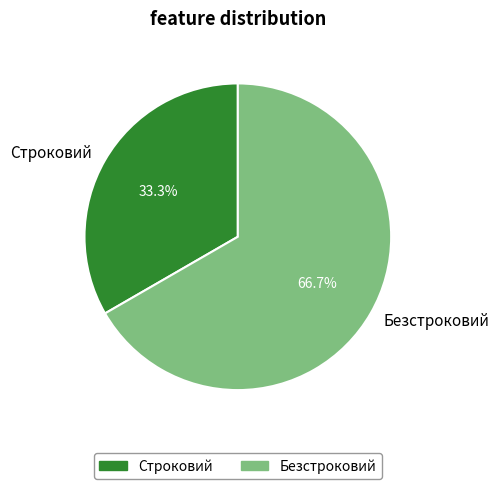

Which has a higher value, Строковий or Безстроковий?

Безстроковий